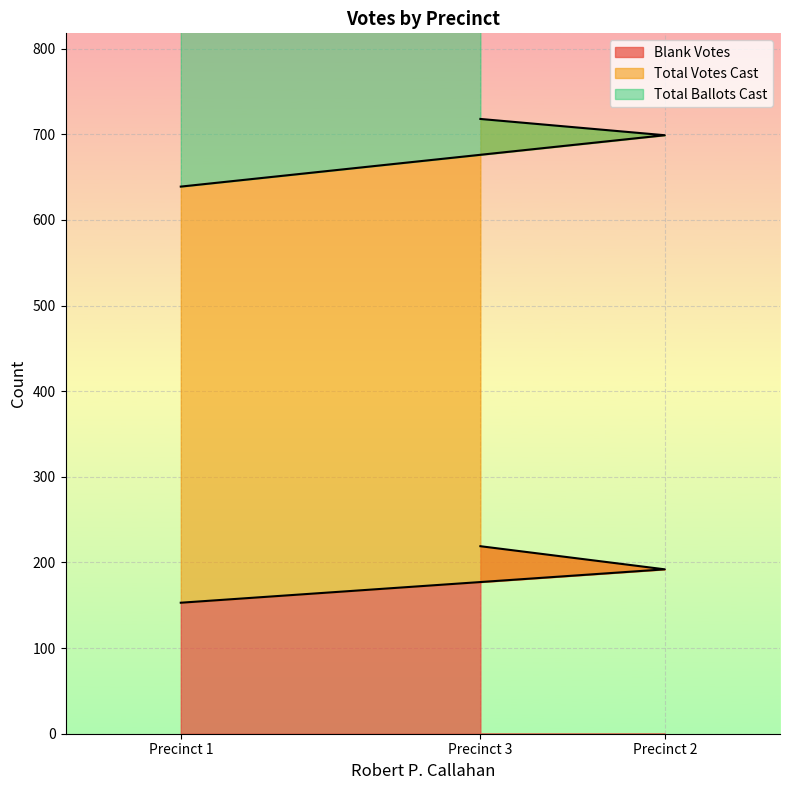

List the labels in order of Blank Votes value, largest first.

Precinct 3, Precinct 2, Precinct 1